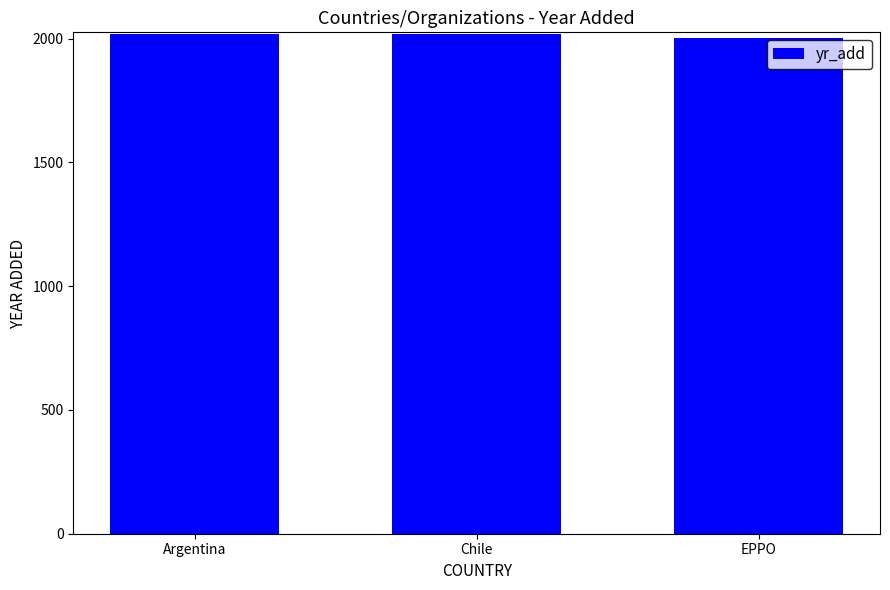

What is the maximum value shown in the chart?

2019